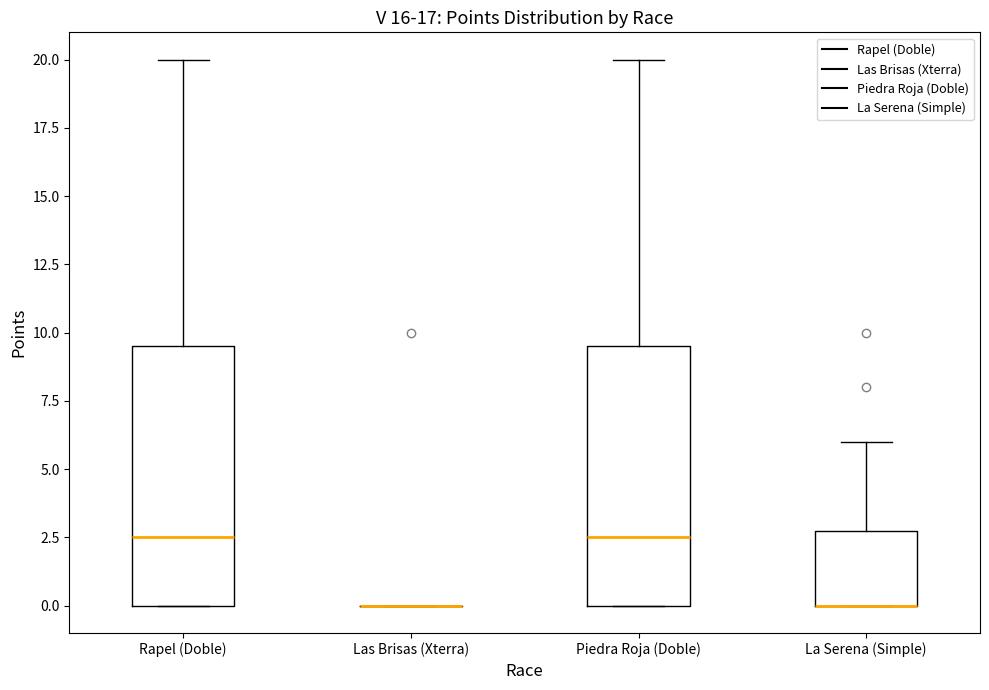

Reading left to right, read every box against the y-axis: the position of its median line, the range the box covers, and the ends of its whiskers. The values are not printed on the chart, so give them approximately, as read against the axis.

Rapel (Doble): median 2.5, box 0.0 to 9.5, whiskers 0.0 to 20.0
Las Brisas (Xterra): box collapsed to a line at 0.0, whiskers 0.0 to 0.0
Piedra Roja (Doble): median 2.5, box 0.0 to 9.5, whiskers 0.0 to 20.0
La Serena (Simple): median 0.0 (drawn on the box's lower edge), box 0.0 to 3.0, whiskers 0.0 to 6.0